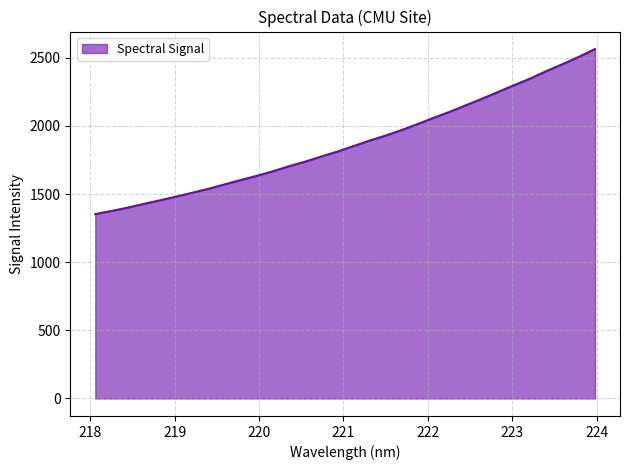

What is the greatest value displayed?

2563.6